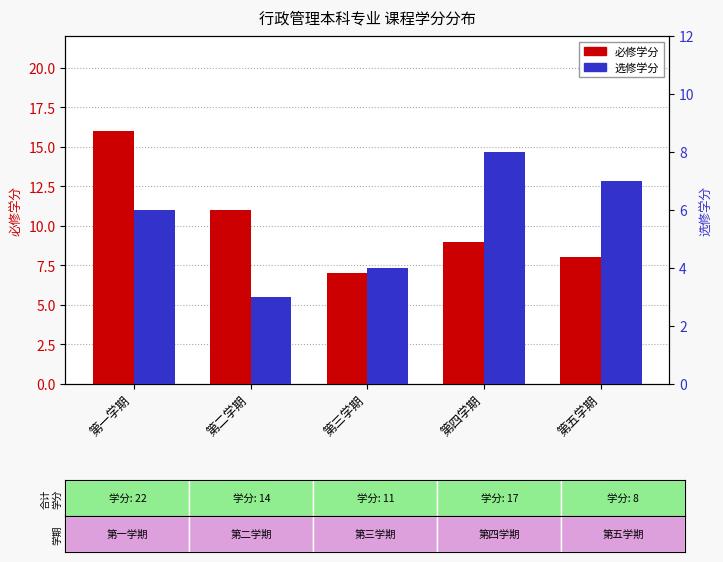

Reading left to right, list all the values displayed in this chart.

必修学分: 第一学期=16	第二学期=11	第三学期=7	第四学期=9	第五学期=8
选修学分: 第一学期=6	第二学期=3	第三学期=4	第四学期=8	第五学期=7